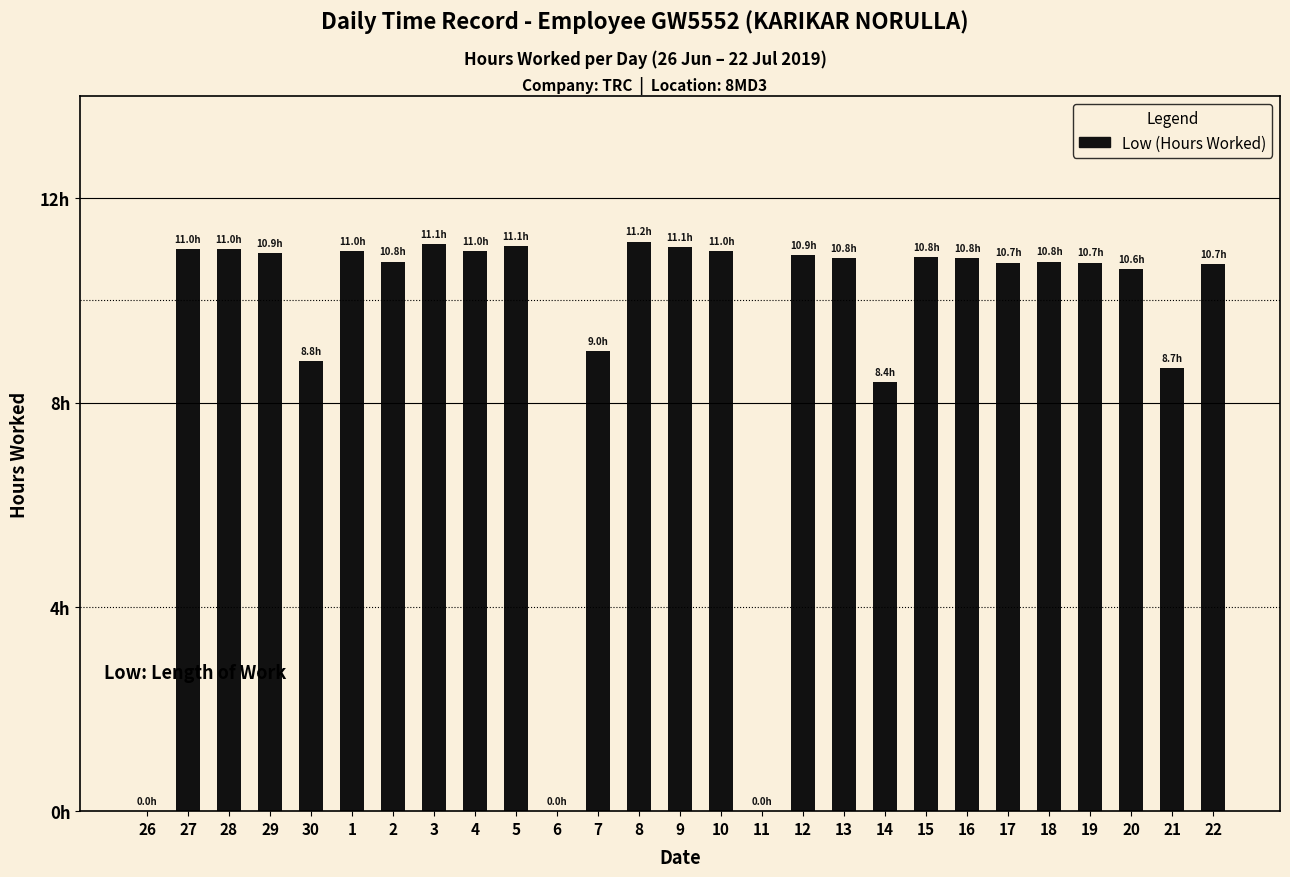

What is the difference between the values at 12 and 8?

0.3